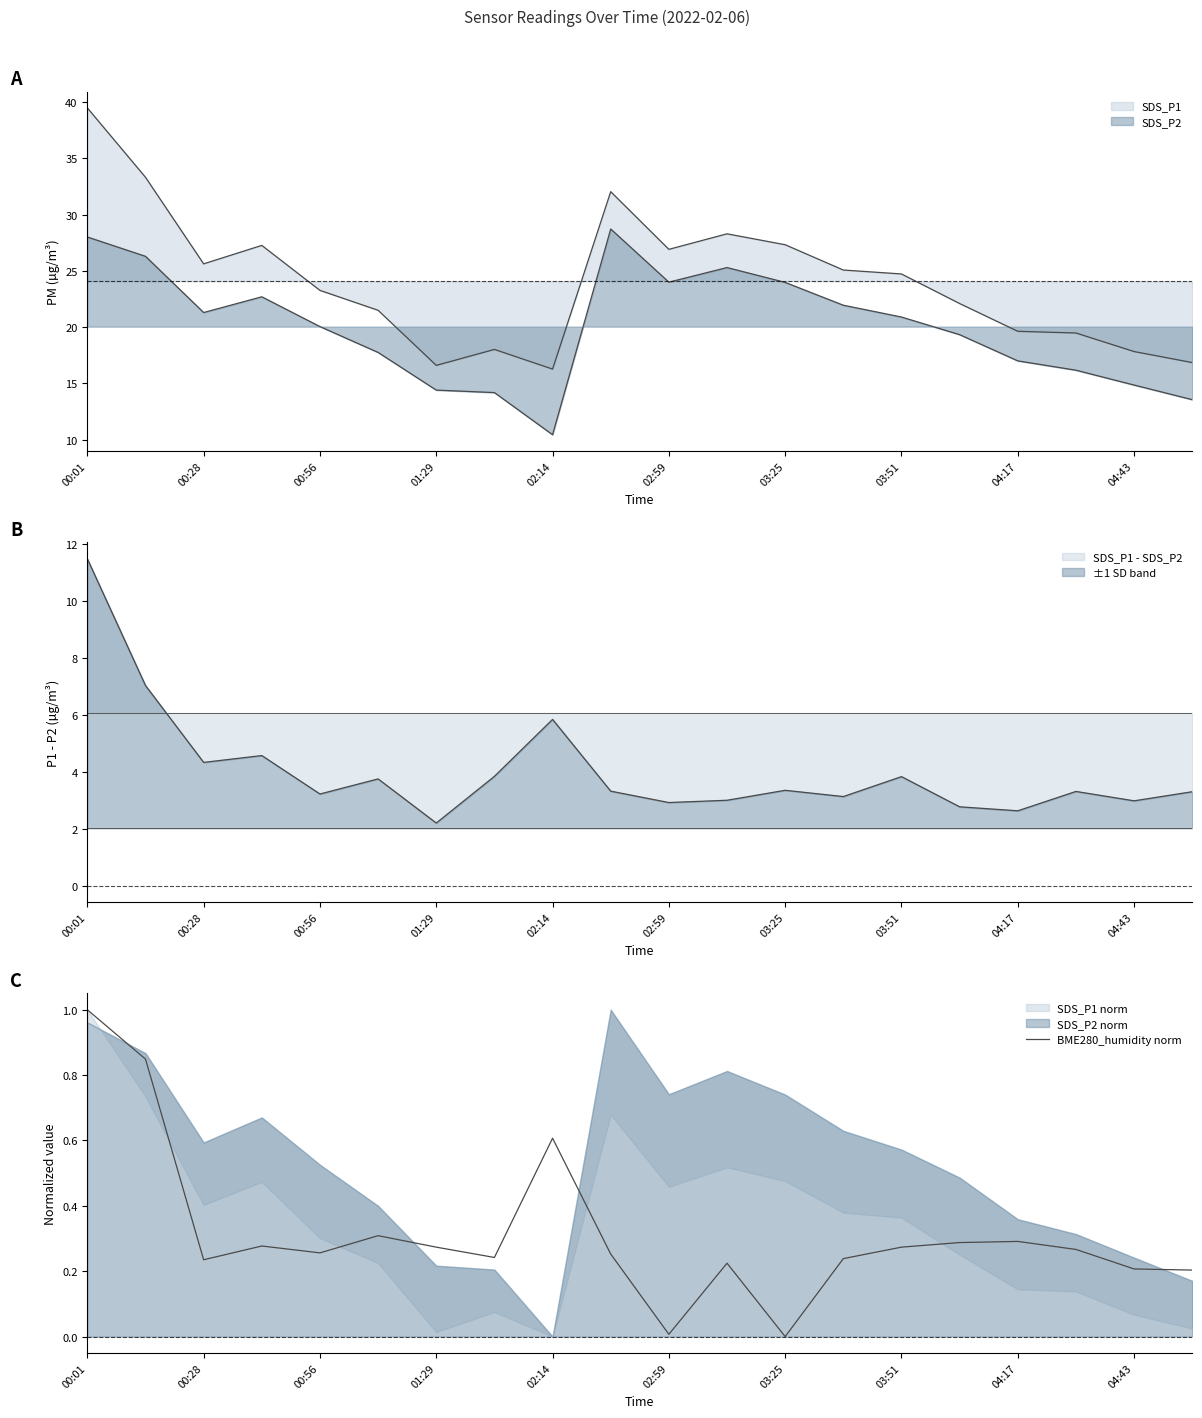

What is the change in value from 02:59 to 10?

-0.3